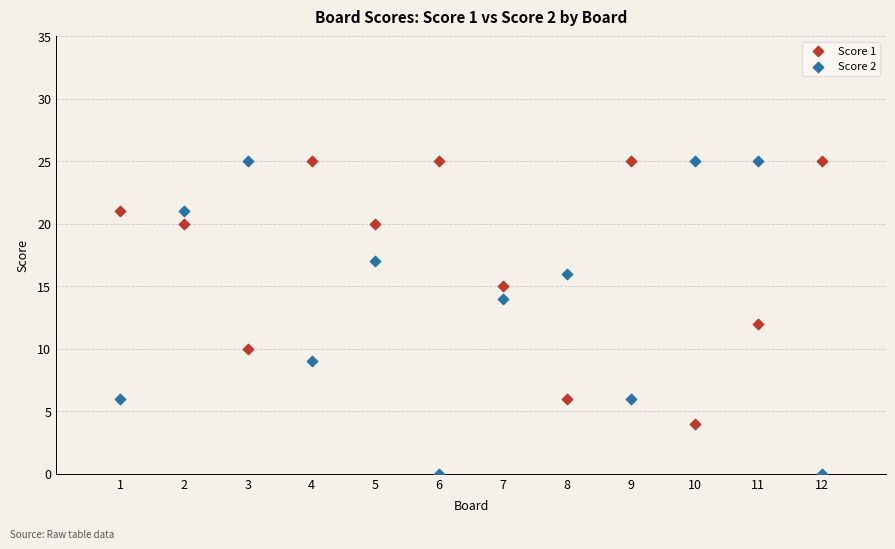

Which series reaches the minimum Y coordinate?

Score 2